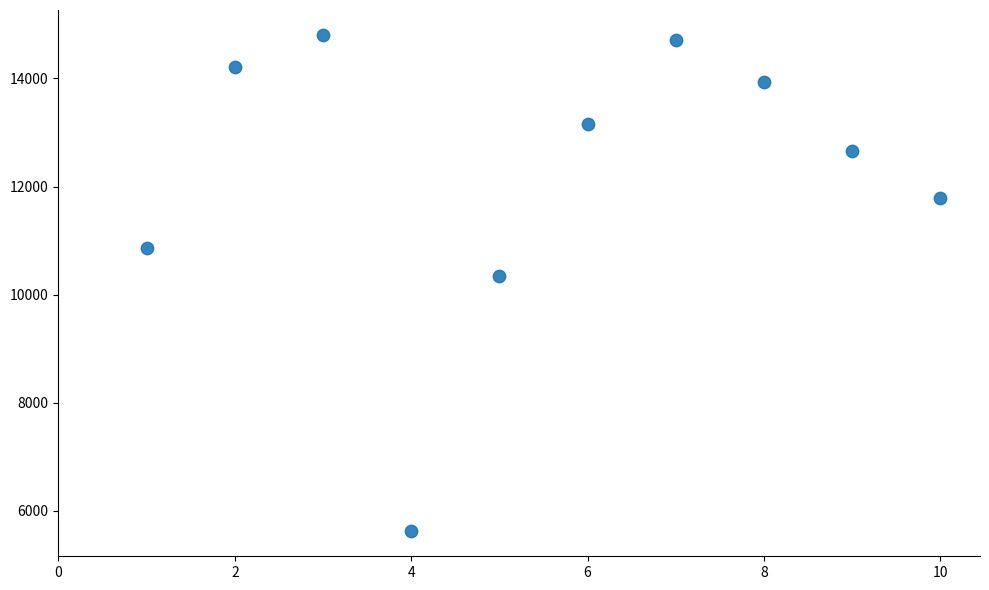

What Y value in the scatter plot is closest to 10213?

10344